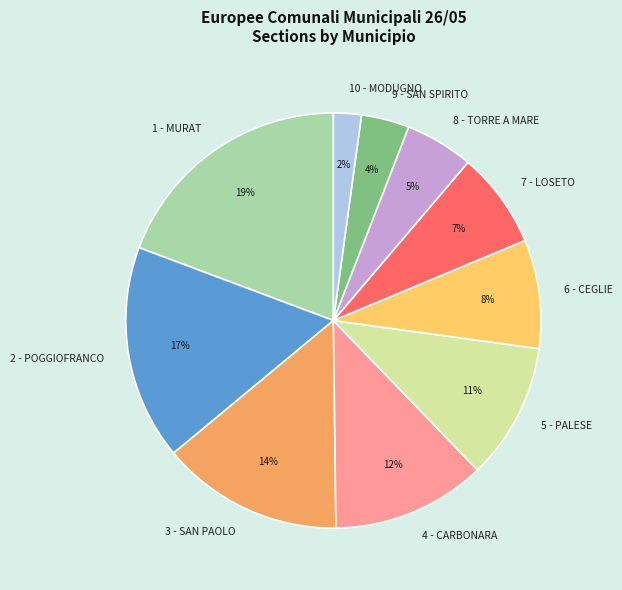

How many slices are in this pie chart?

10